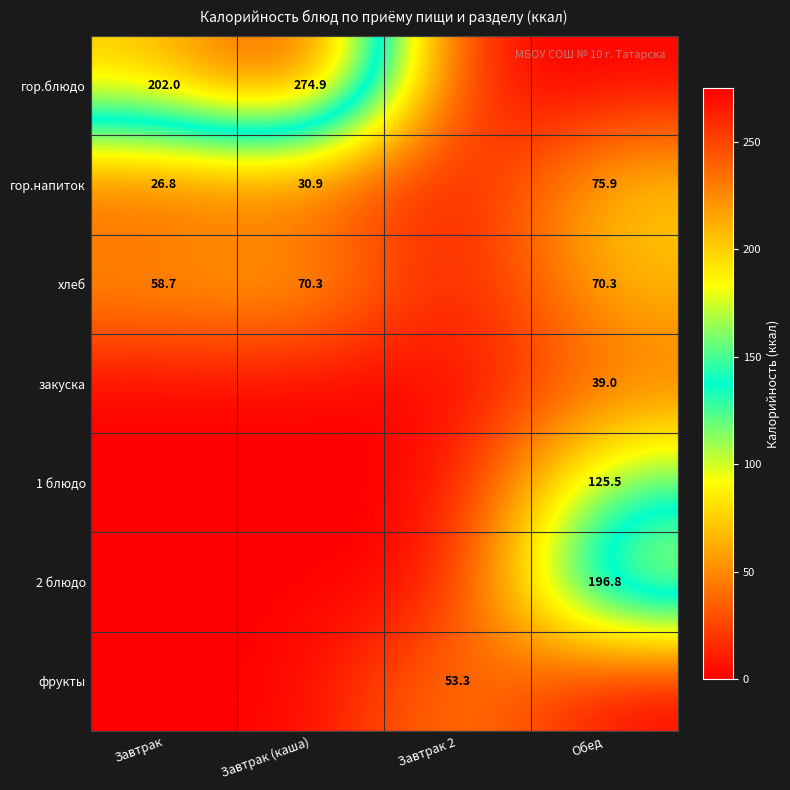

True or false: 2 блюдо has a value of 196.8 at Обед.

True